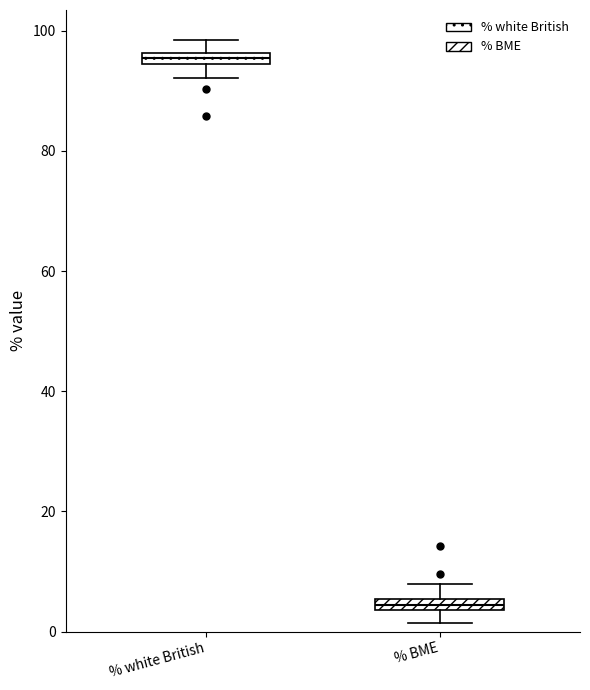

Which box's median line is the lowest?

% BME